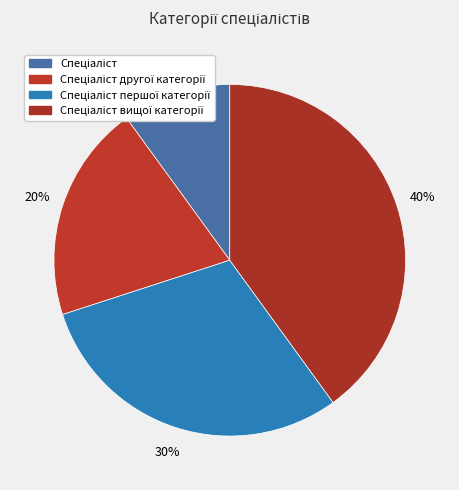

How much of the chart is everything except Спеціаліст?

90.0%